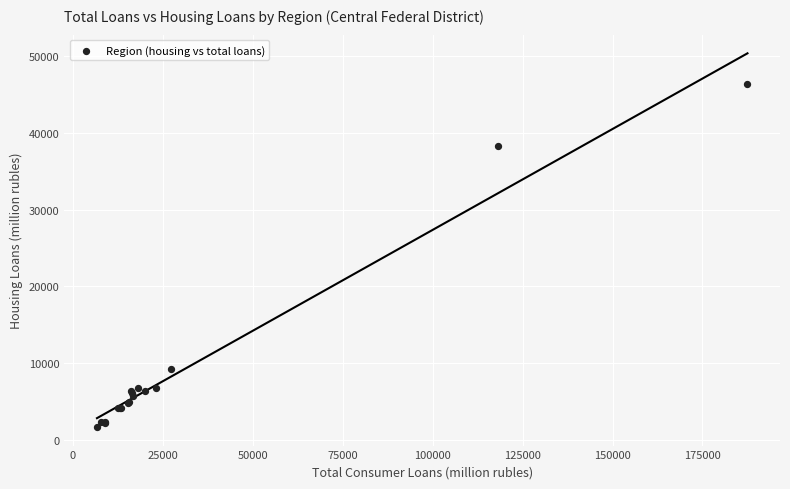

What Y value in the scatter plot is closest to 24064?

38249.2